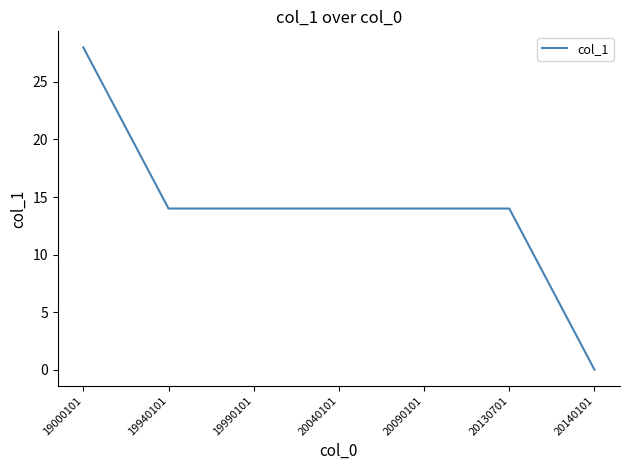

Read the value at 20090101, to the nearest 5.

15